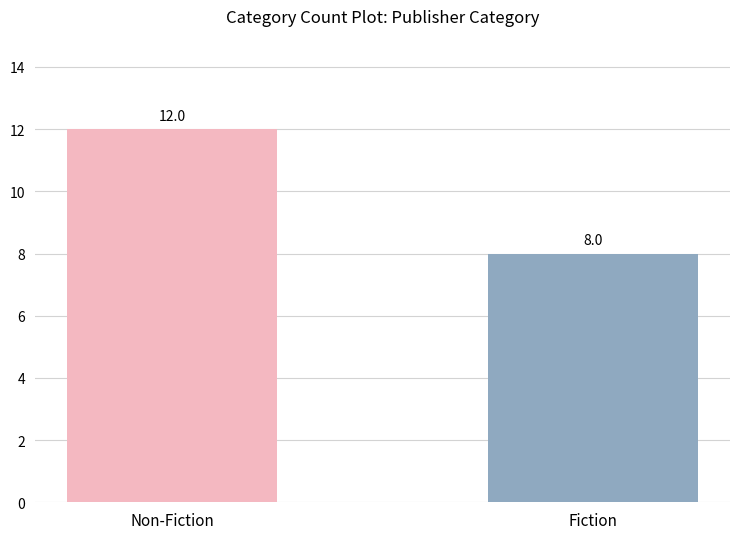

The value at Non-Fiction is 20. True or false?

False